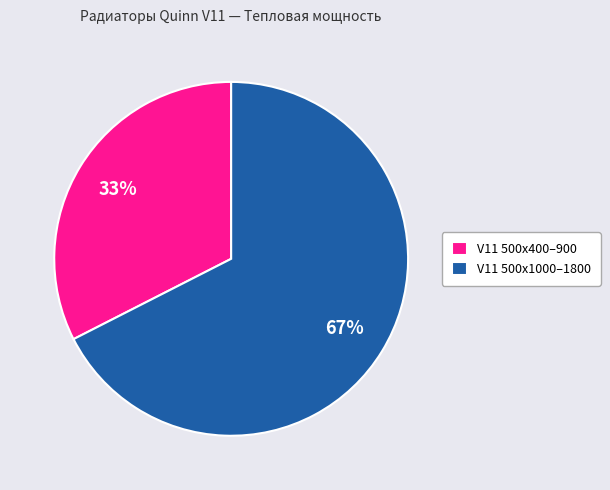

Which has a higher value, V11 500x400–900 or V11 500x1000–1800?

V11 500x1000–1800